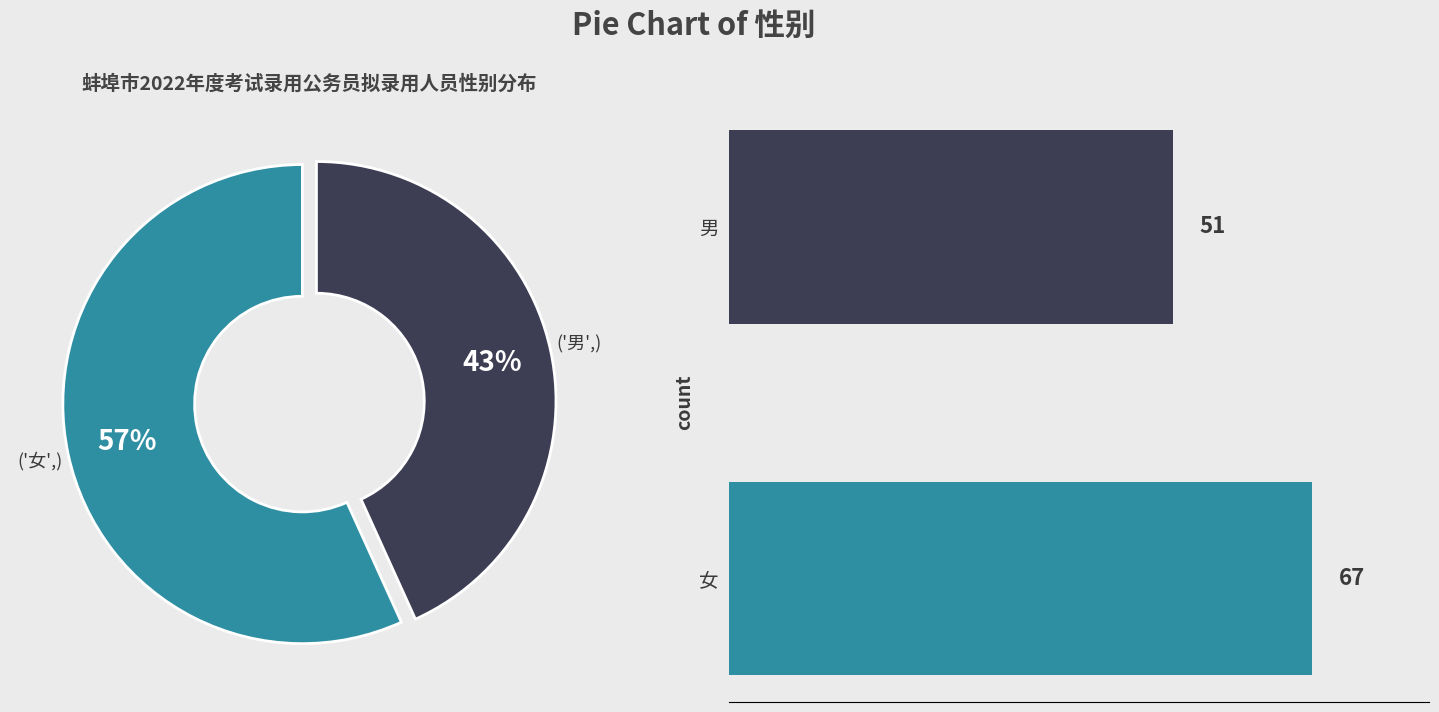

To the nearest percent, what is the difference between the largest and smallest slice percentages?

14%